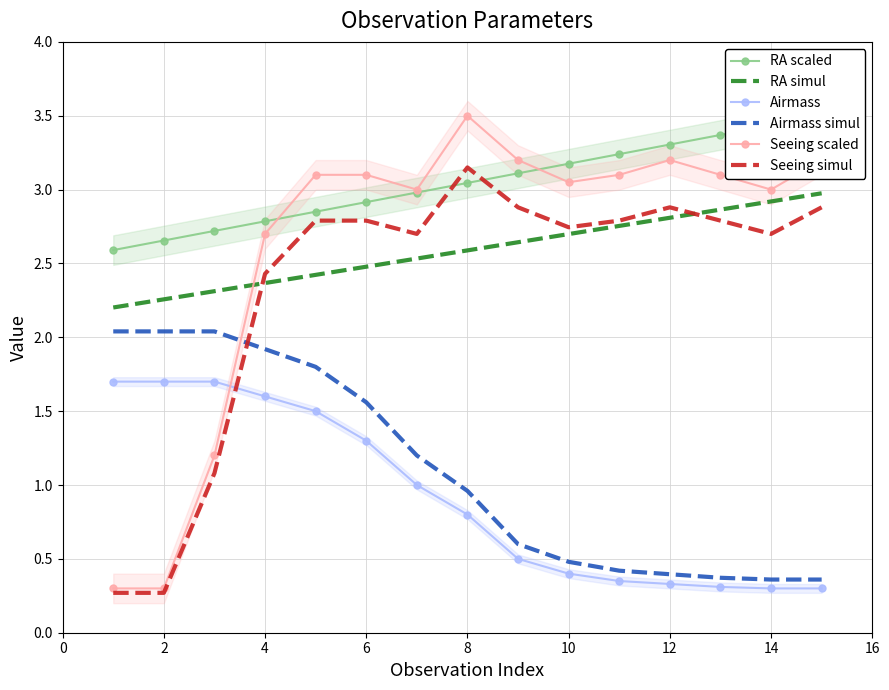

True or false: Seeing simul and Seeing scaled intersect in this chart.

False